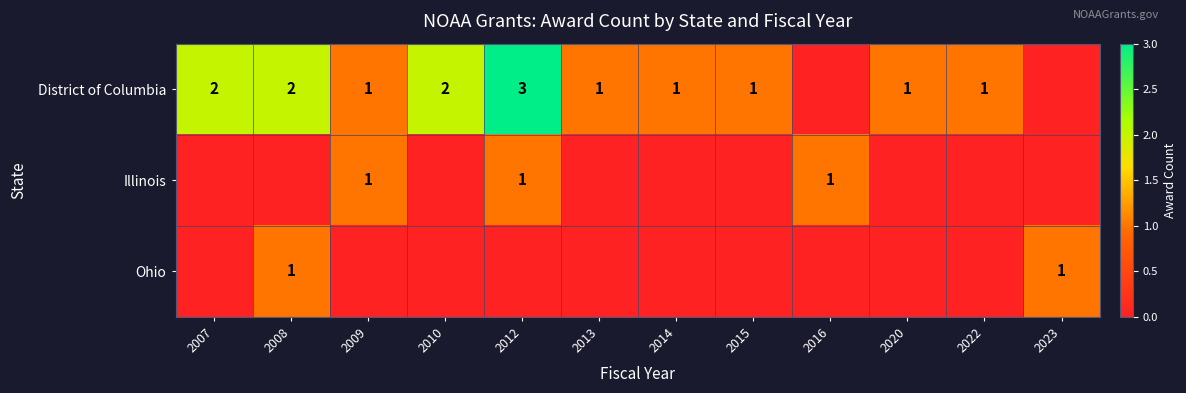

True or false: District of Columbia has a value of 1 at 2022.

True